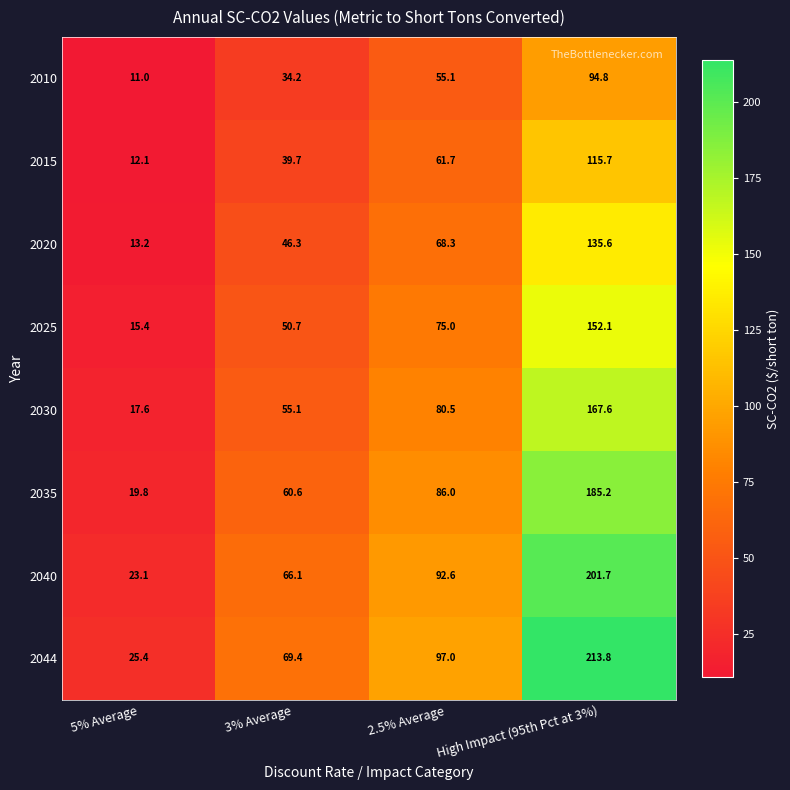

What is the spread (max minus min) of values at 5% Average?

14.4